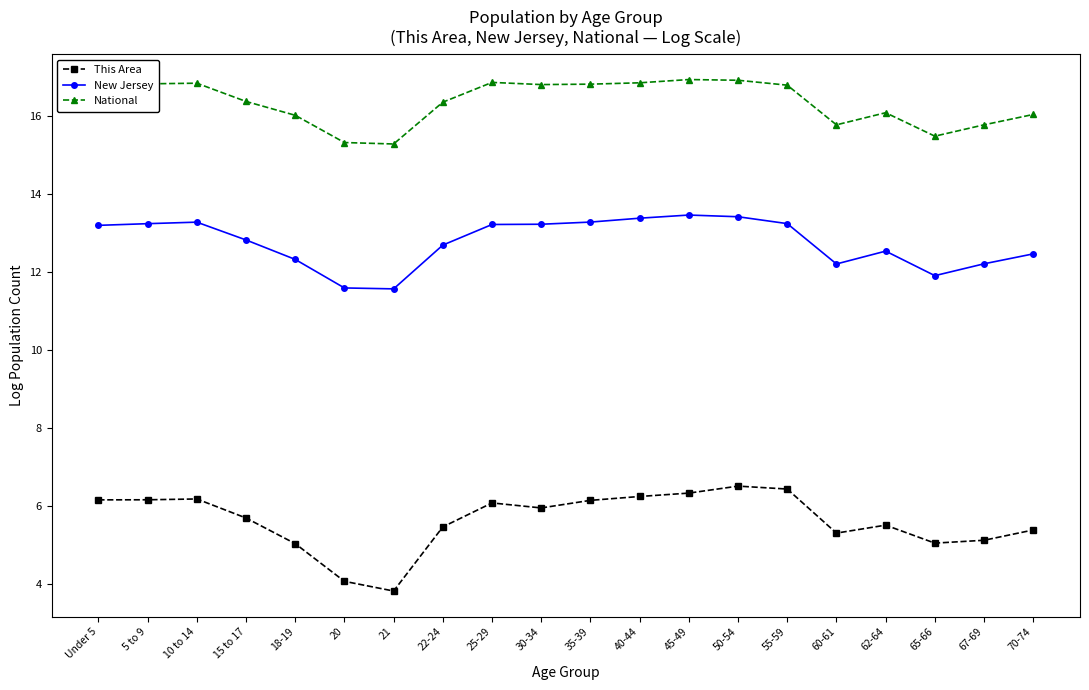

True or false: This Area has more than 1 points higher than both neighbors.

True